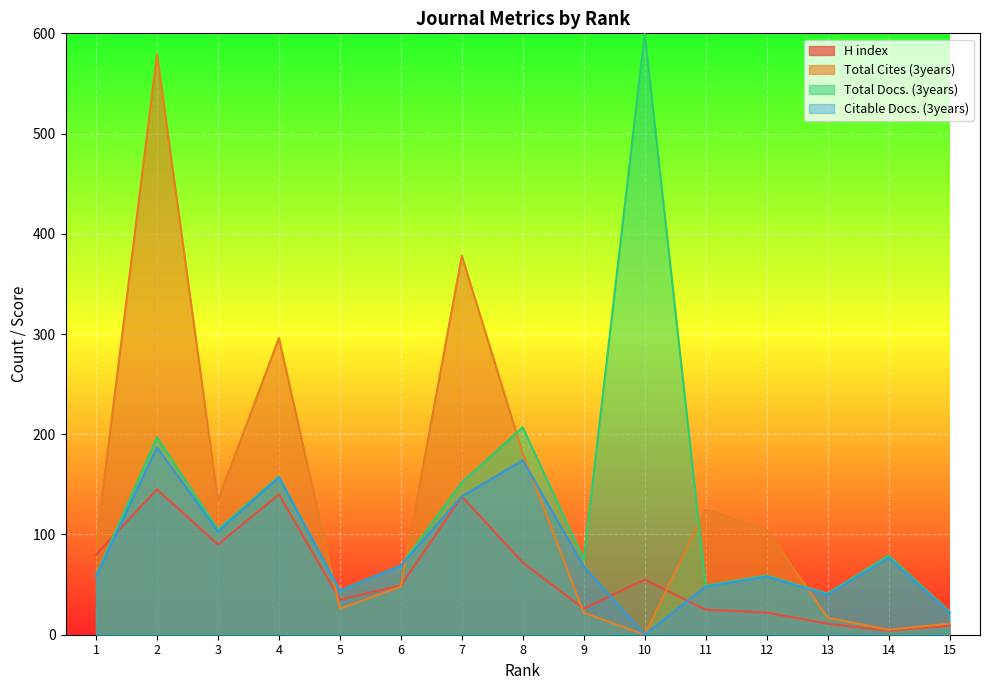

Which series ends up on top after the final intersection of Citable Docs. (3years) and H index?

Citable Docs. (3years)